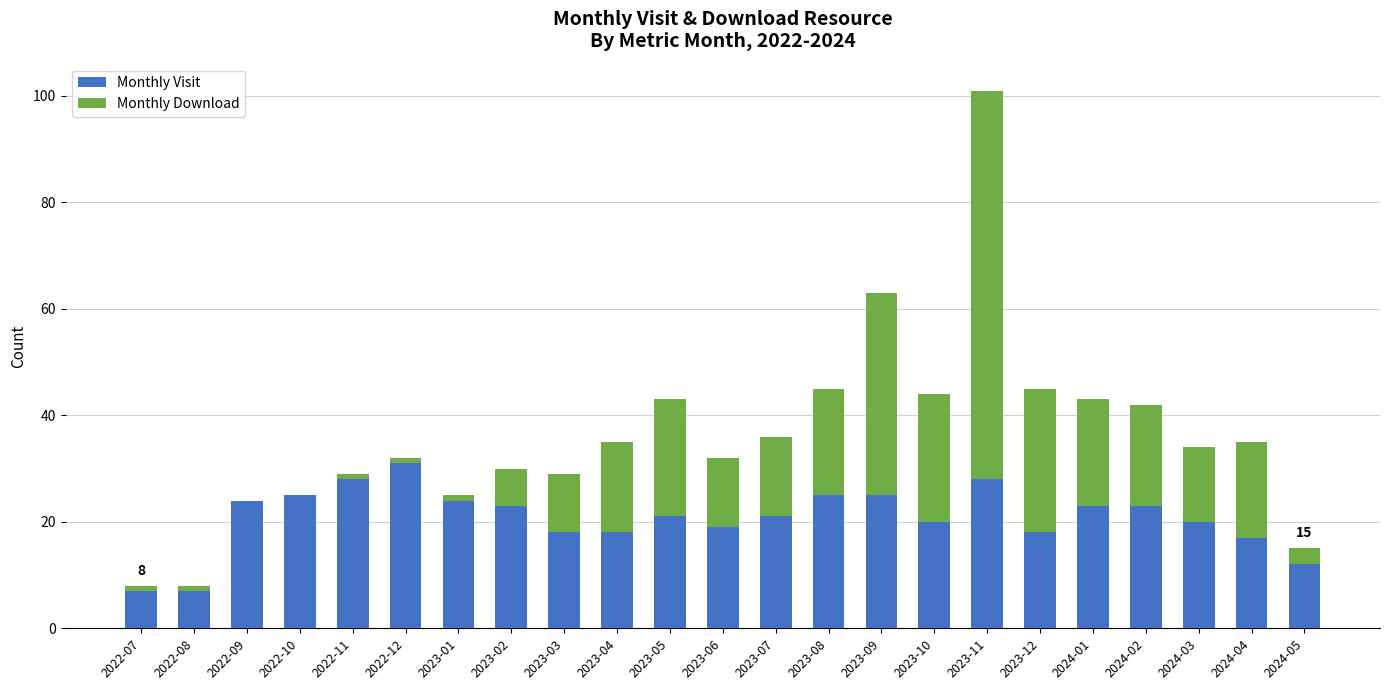

Count the number of categories in the chart.

23